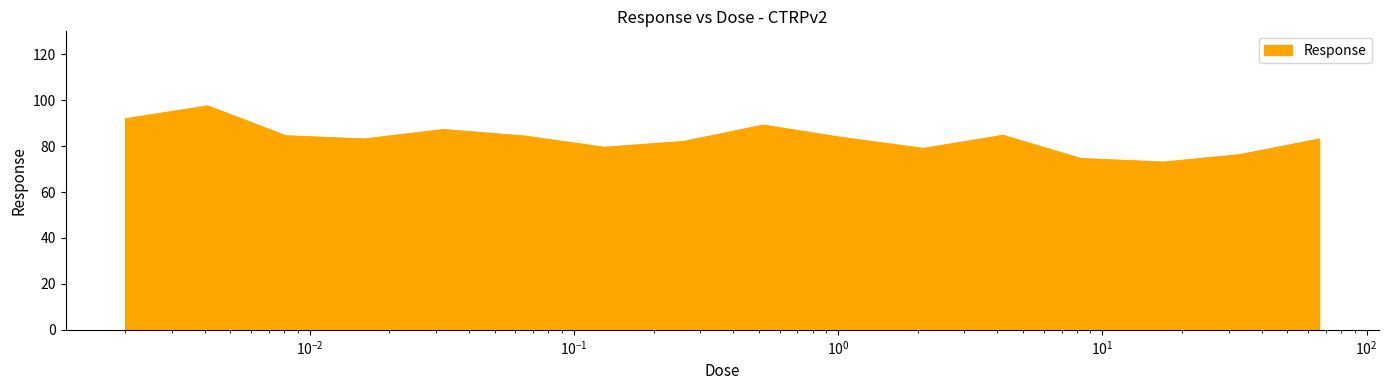

What is the difference between the maximum and minimum values?

24.5